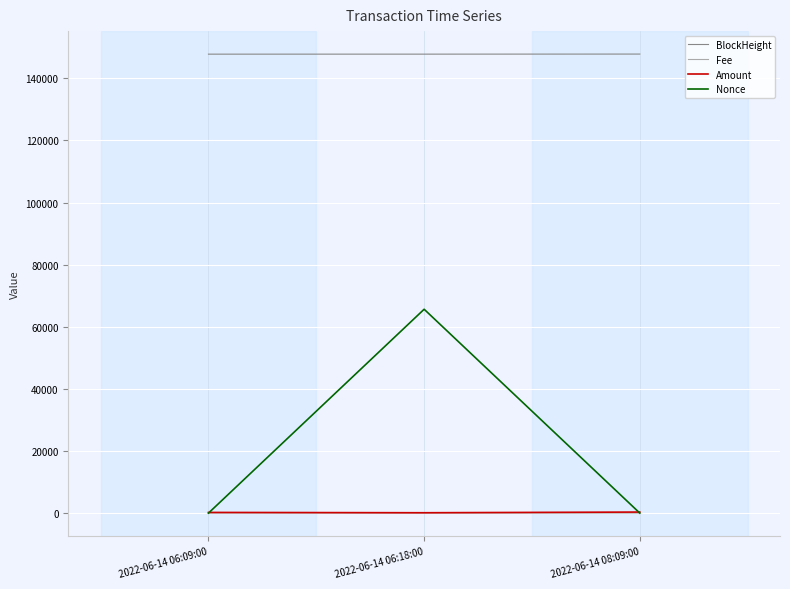

At which category is the sum across all series the highest?

2022-06-14 06:18:00